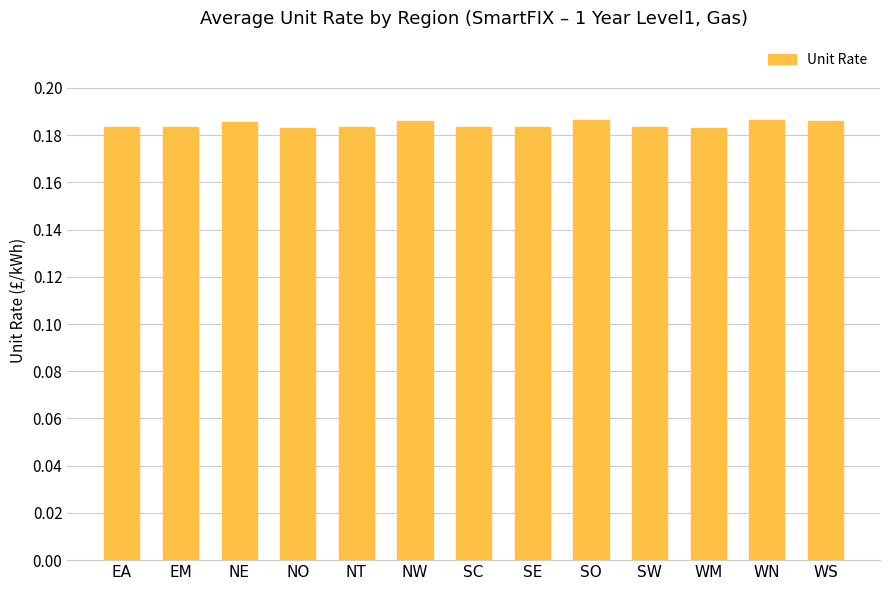

What is the sum of all values?

2.4